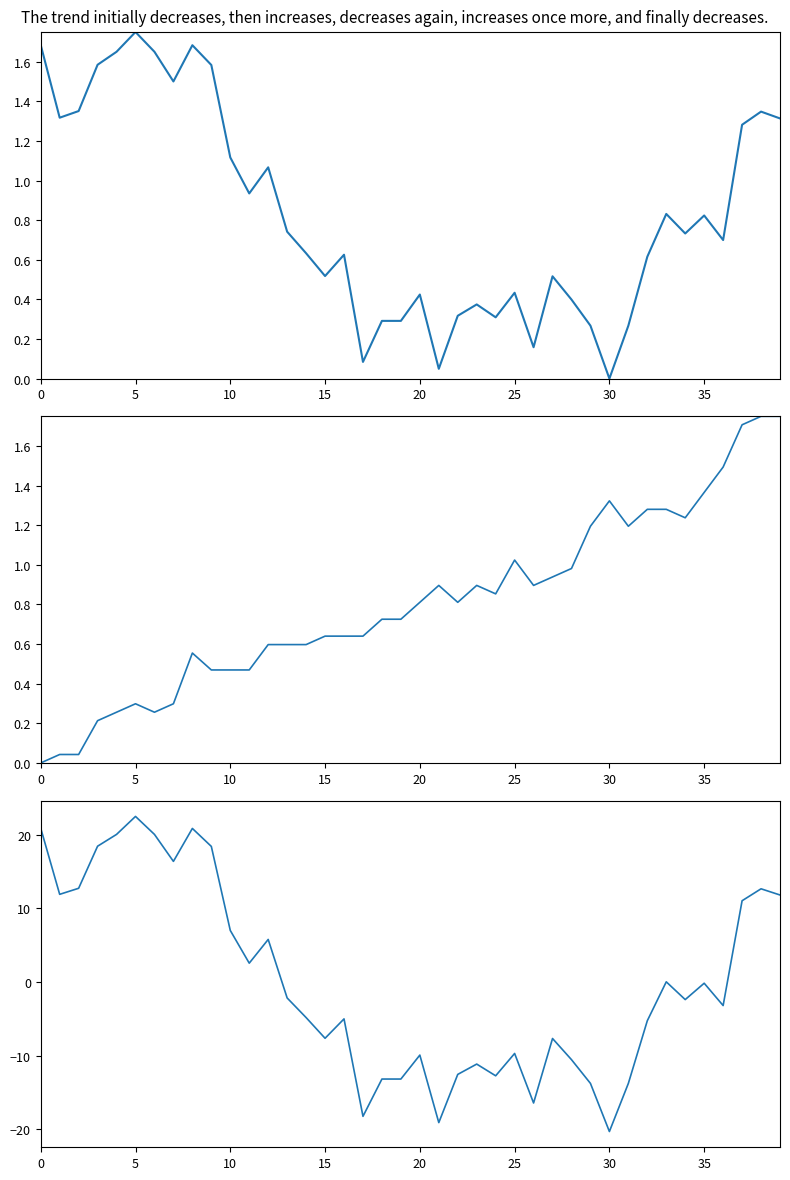

What is the difference between the temperature values at 29 and 12?

0.6